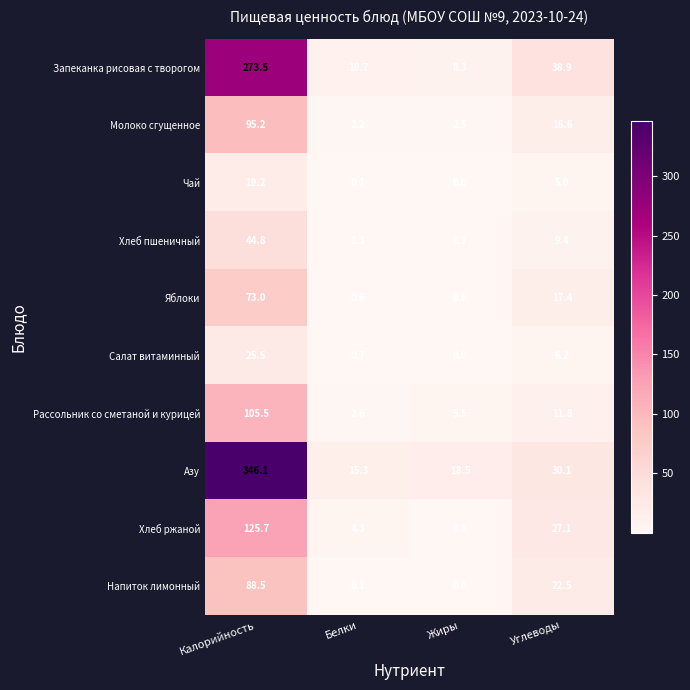

Read the Салат витаминный value at Калорийность.

25.5